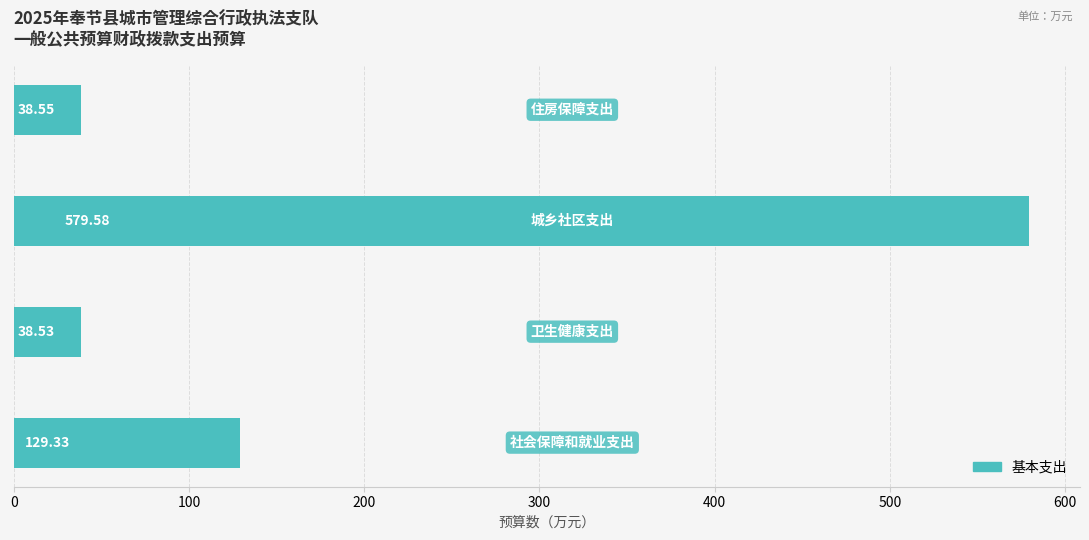

What is the difference between the second highest and minimum values?

90.8